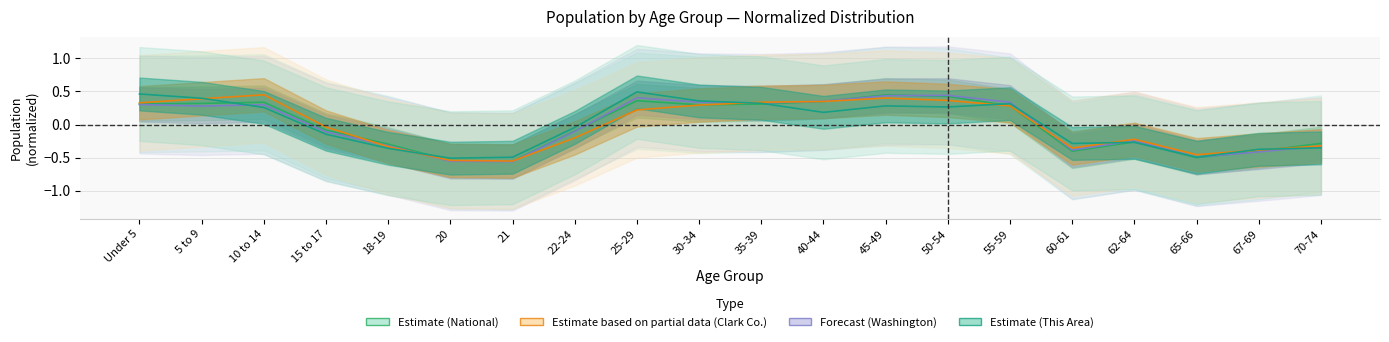

What is the value of the National point at the 17th from the left?

-0.3